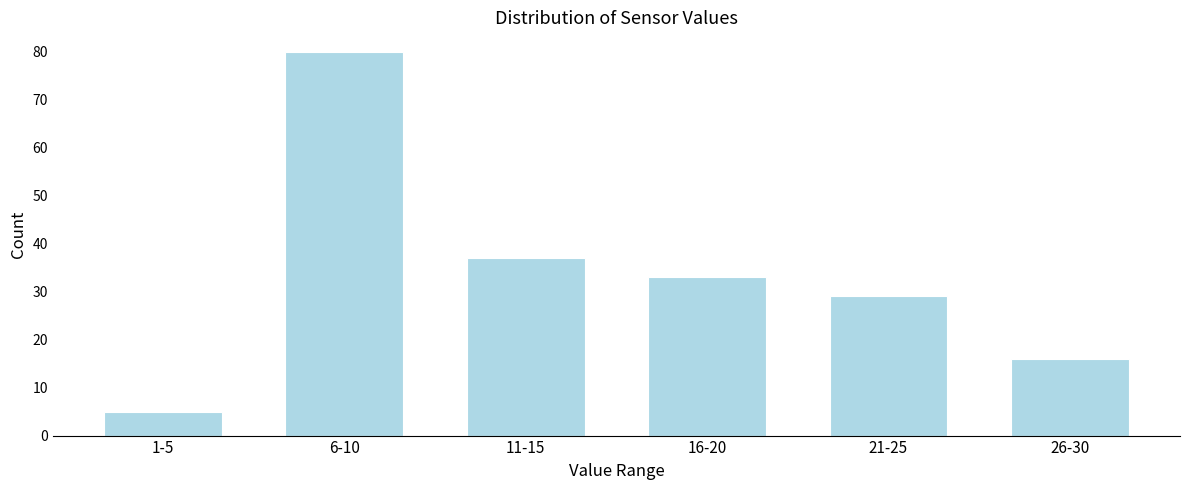

Reading left to right, what are all the values shown in this chart?

5	80	37	33	29	16